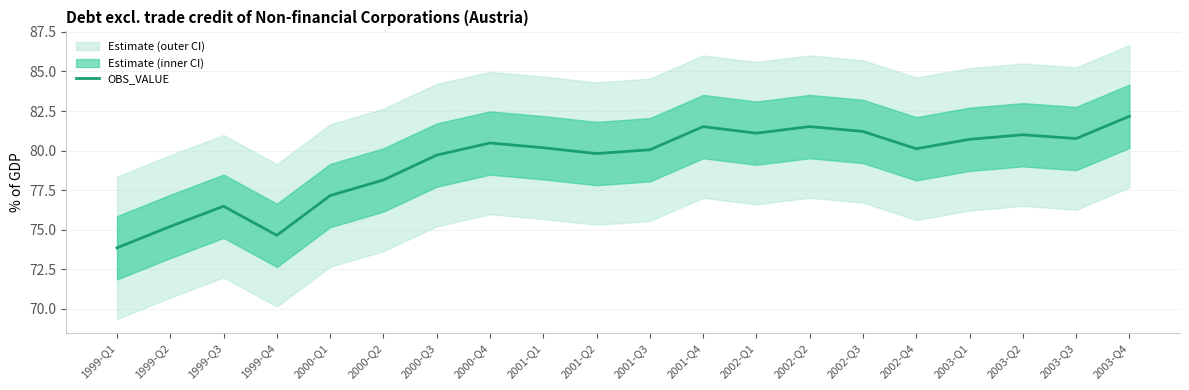

Rank the categories by value from lowest to highest.

1999-Q1, 1999-Q4, 1999-Q2, 1999-Q3, 2000-Q1, 2000-Q2, 2000-Q3, 2001-Q2, 2001-Q3, 2002-Q4, 2001-Q1, 2000-Q4, 2003-Q1, 2003-Q3, 2003-Q2, 2002-Q1, 2002-Q3, 2001-Q4, 2002-Q2, 2003-Q4